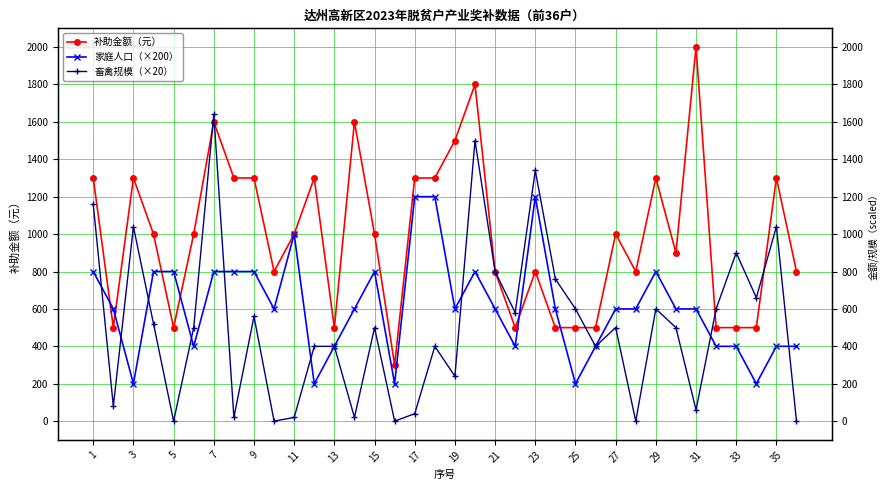

In 补助金额（元）, how many points are lower than both neighbors (excluding endpoints)?

8